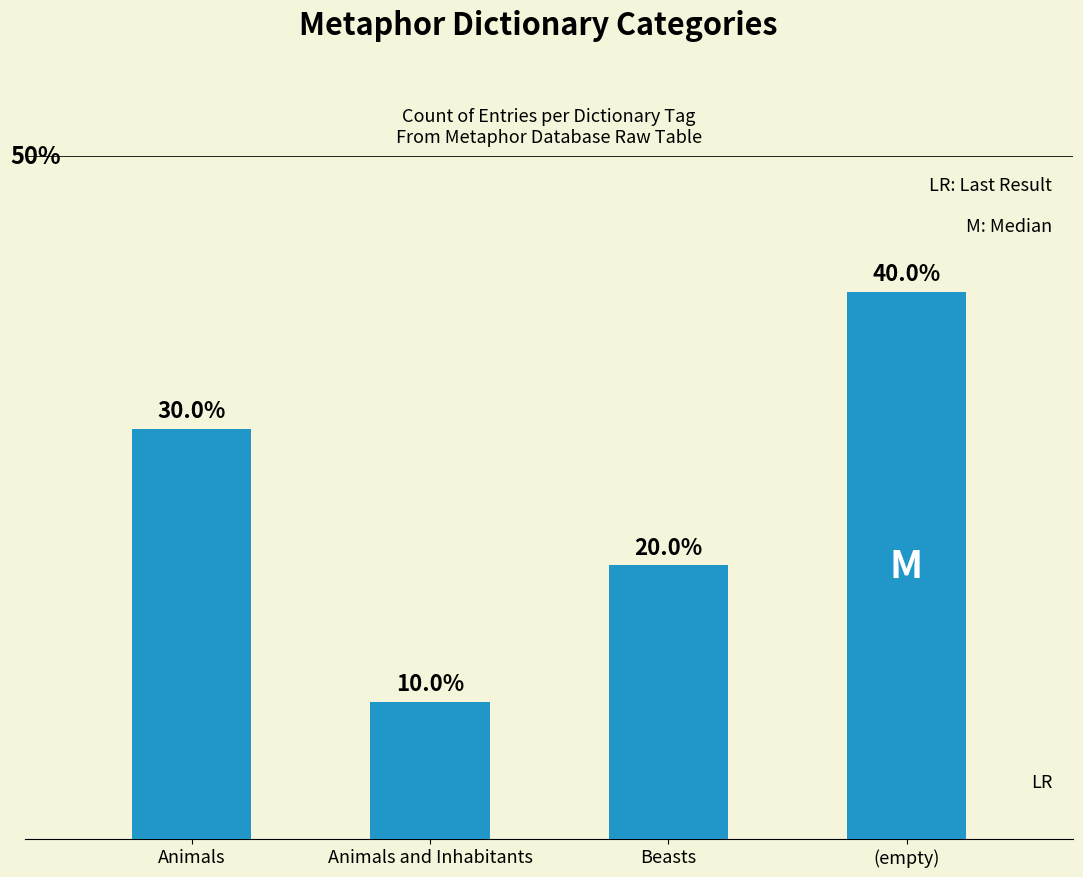

Are the bars horizontal?

No